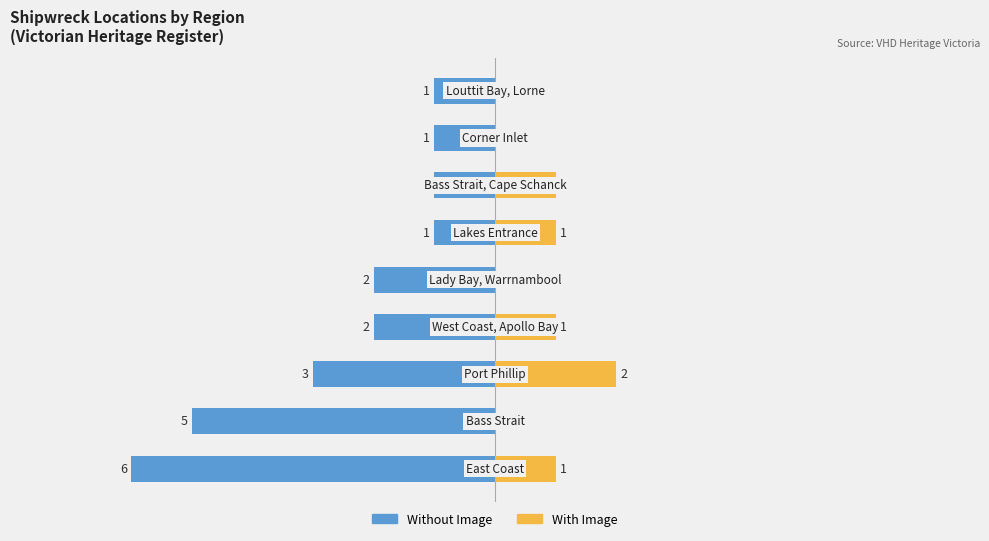

How many groups of bars are there?

9